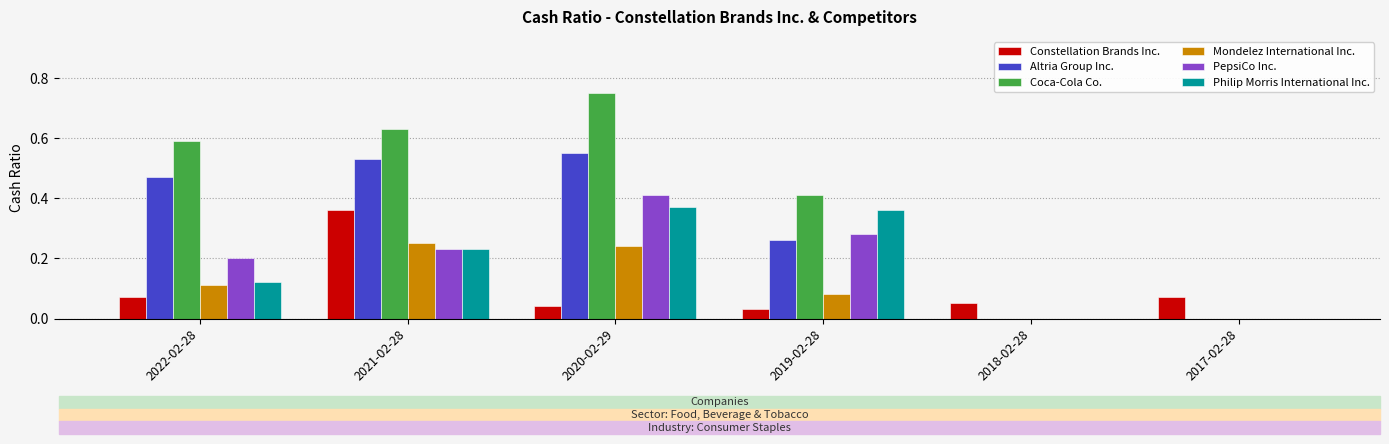

Which series has the largest total across all categories?

Coca-Cola Co.